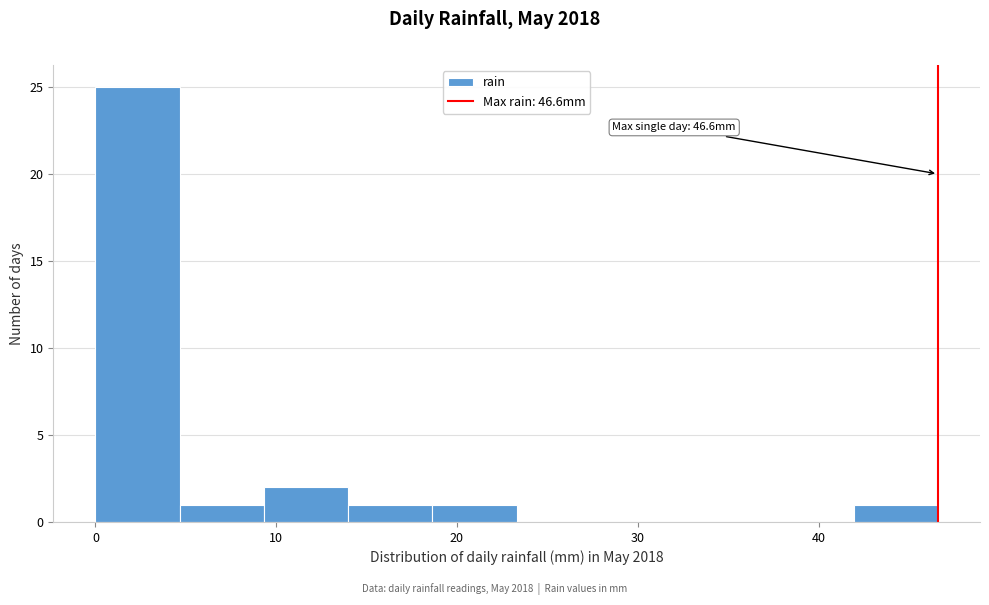

Over which range of the x-axis is the bar tallest?

0 to 5